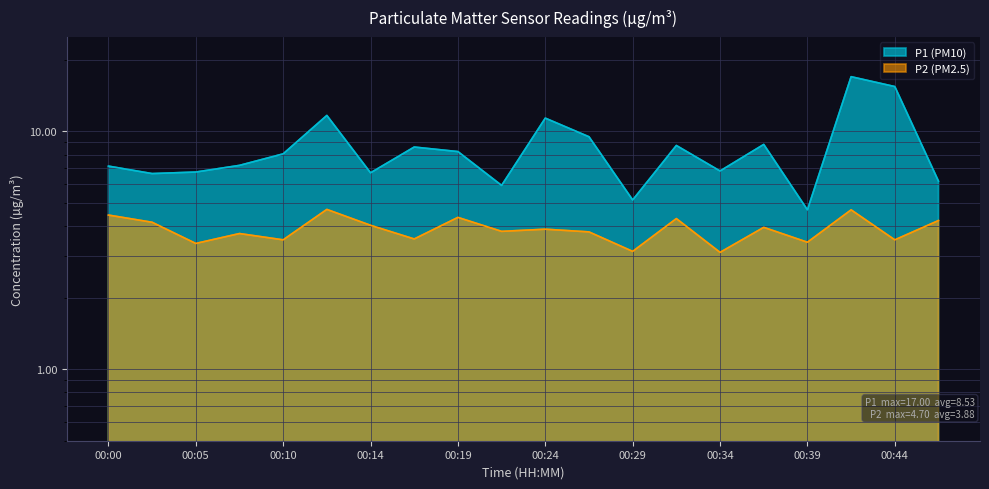

List the labels in order of P1 value, smallest first.

00:39, 00:29, 00:22, 00:46, 00:02, 00:14, 00:05, 00:34, 00:00, 00:07, 00:10, 00:19, 00:17, 00:32, 00:36, 00:27, 00:24, 00:12, 00:44, 00:41